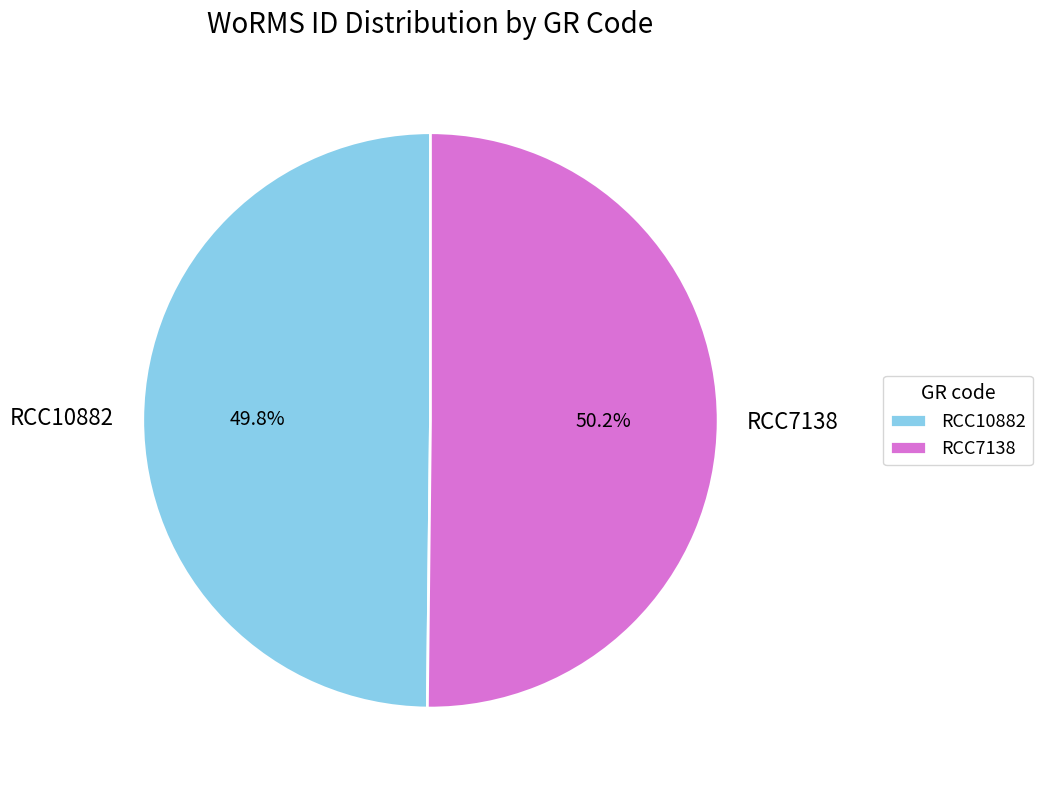

Is there a majority slice in this chart?

Yes